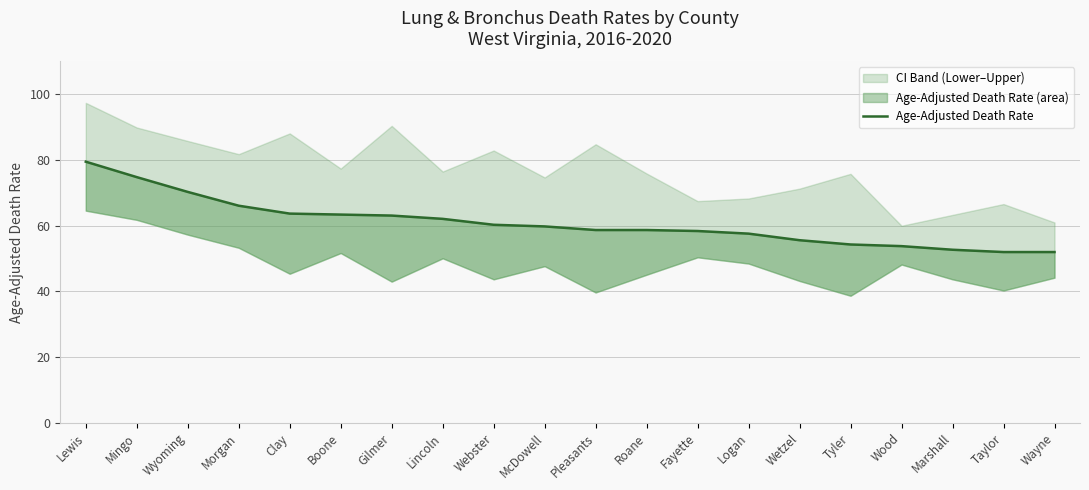

Reading left to right, what are all the values shown in this chart?

79.5	74.8	70.3	66.1	63.7	63.4	63.1	62.1	60.3	59.8	58.7	58.7	58.4	57.6	55.6	54.3	53.8	52.7	52.0	52.0